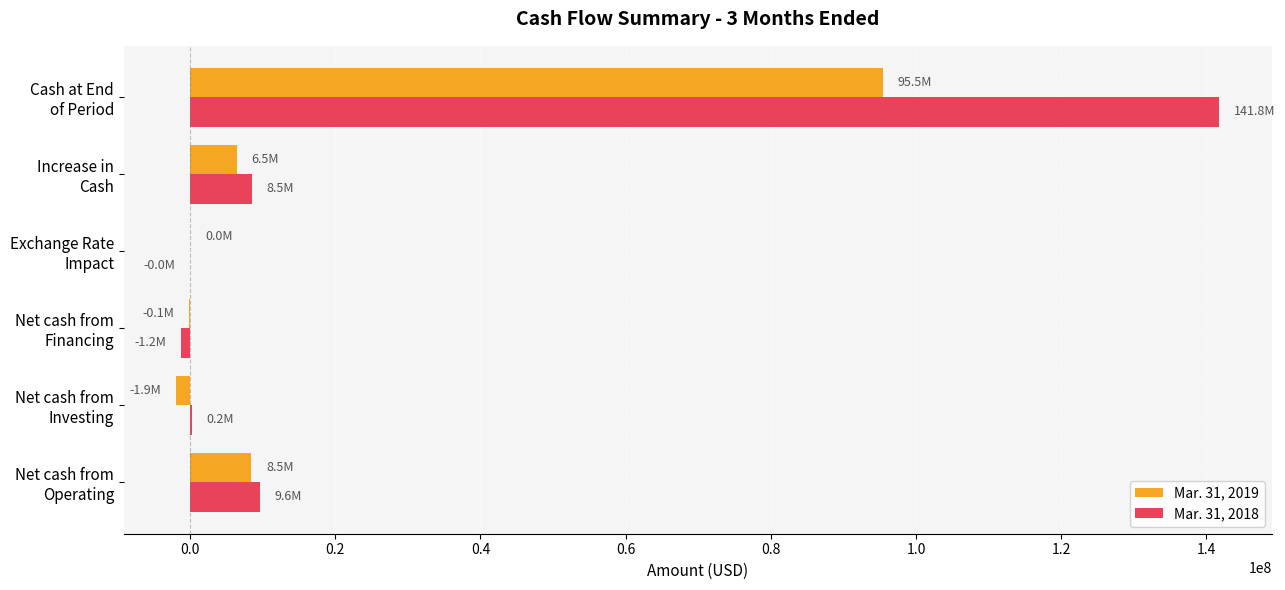

Which series has the largest total across all categories?

Mar. 31, 2018